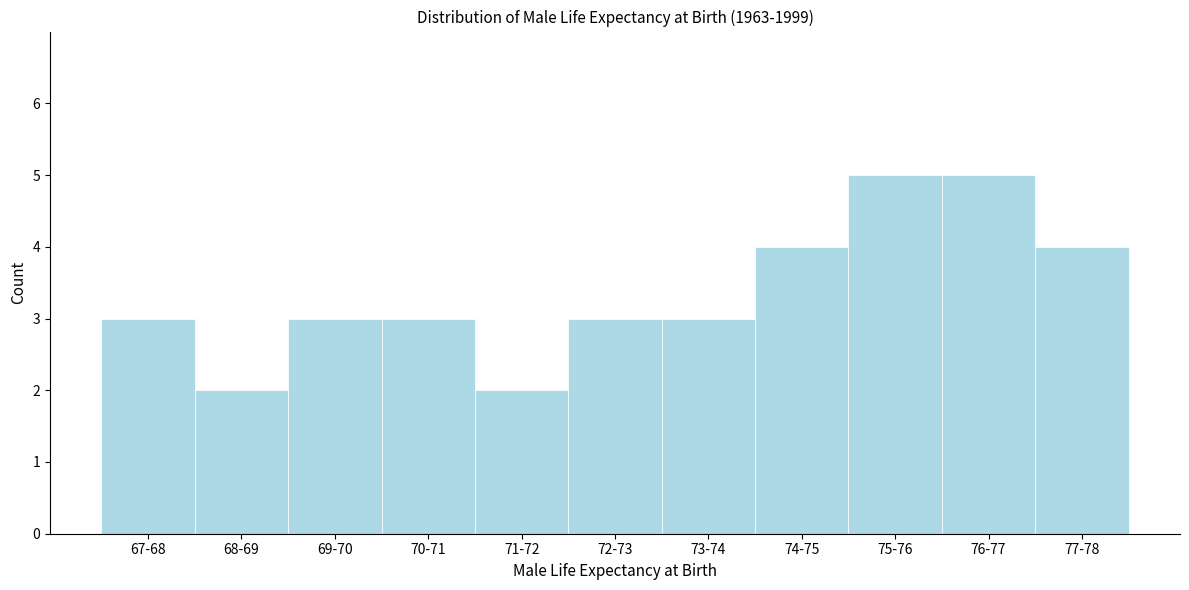

Reading left to right, extract all data points from this chart.

67-68=3	68-69=2	69-70=3	70-71=3	71-72=2	72-73=3	73-74=3	74-75=4	75-76=5	76-77=5	77-78=4